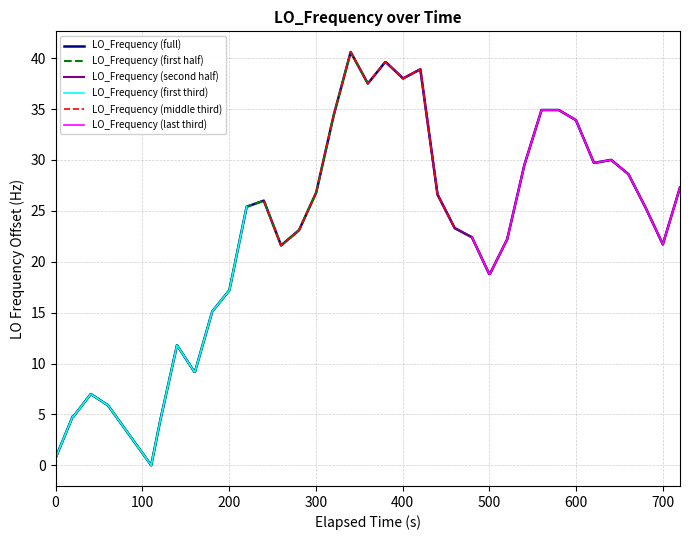

Reading right to left, transcribe all the data shown in this chart.

27.3	21.7	25.3	28.6	30.0	29.7	33.9	34.9	34.9	29.5	22.2	18.8	18.8	22.4	23.3	26.6	38.9	38.0	39.6	39.6	37.5	40.6	34.3	26.8	23.1	21.6	26.0	25.4	17.2	15.1	9.2	9.2	11.8	4.2	0.0	5.9	7.0	4.8	4.8	0.7